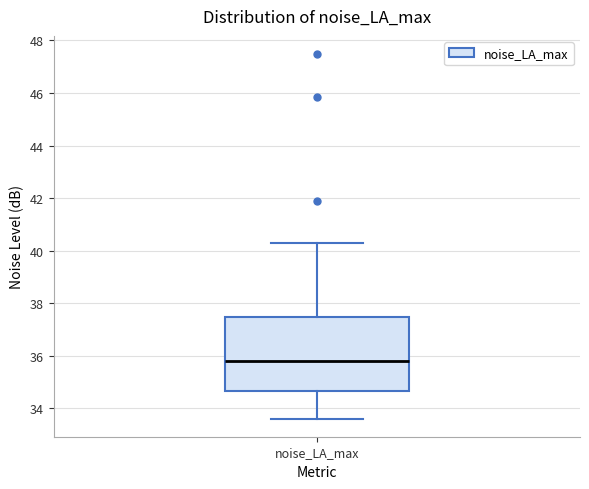

Transcribe this box plot: give where the median line is, the range the box spans, and where the two whiskers end, as read against the y-axis. The values are not printed on the chart, so give them approximately, as read against the axis.

median 35.8, box 34.6 to 37.4, whiskers 33.6 to 40.2